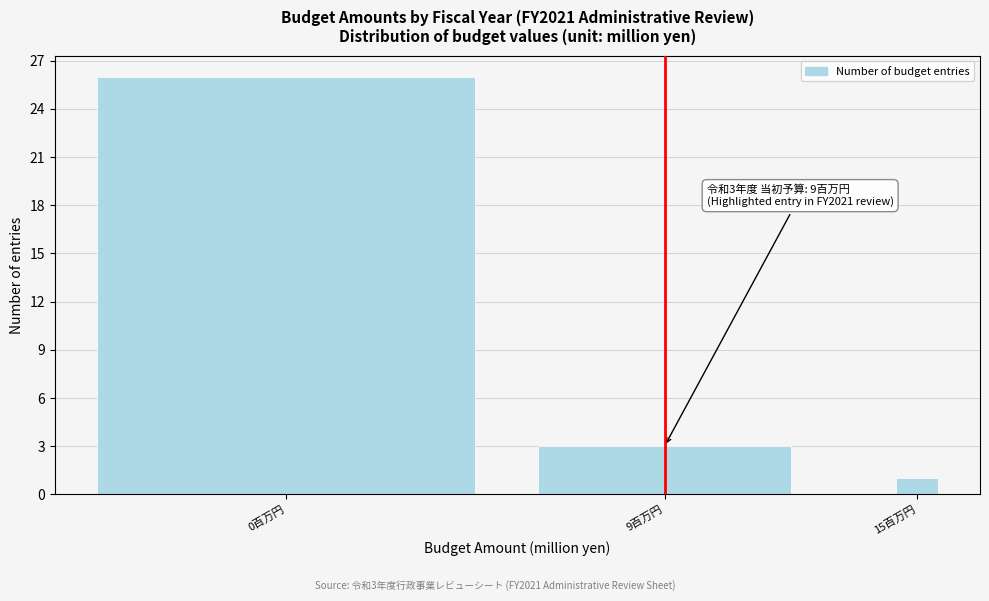

Reading left to right, list all the values displayed in this chart.

26	3	1